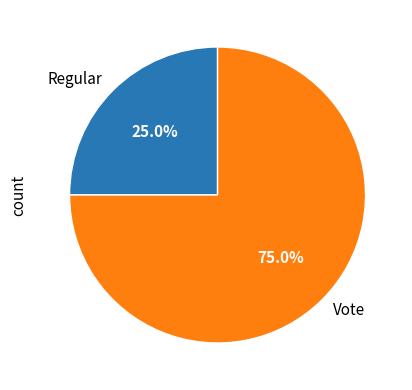

Which slice represents more than half of the pie?

Vote